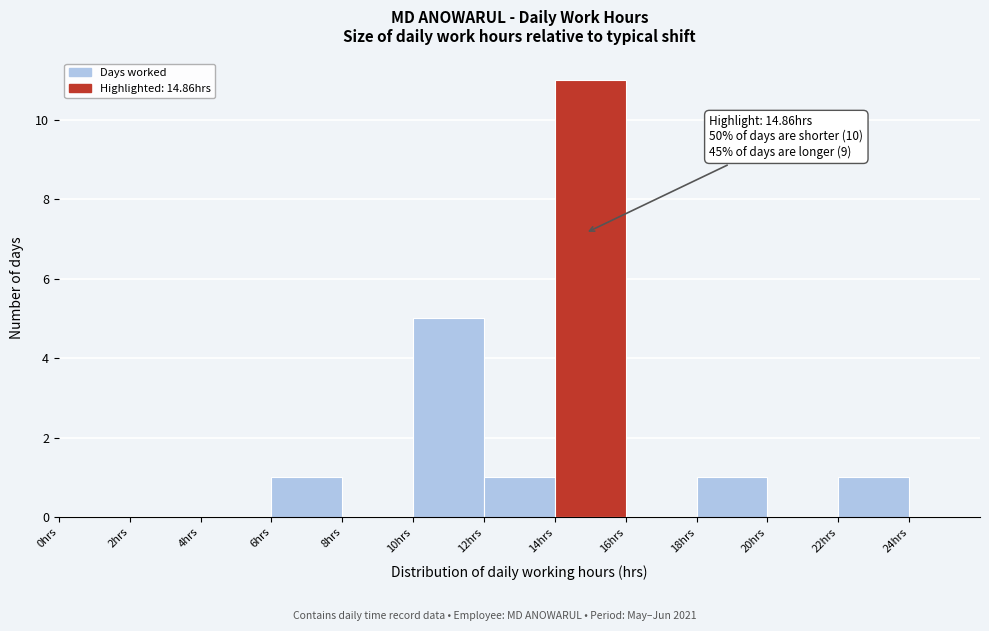

Over which range of the x-axis is the bar tallest?

14 to 16